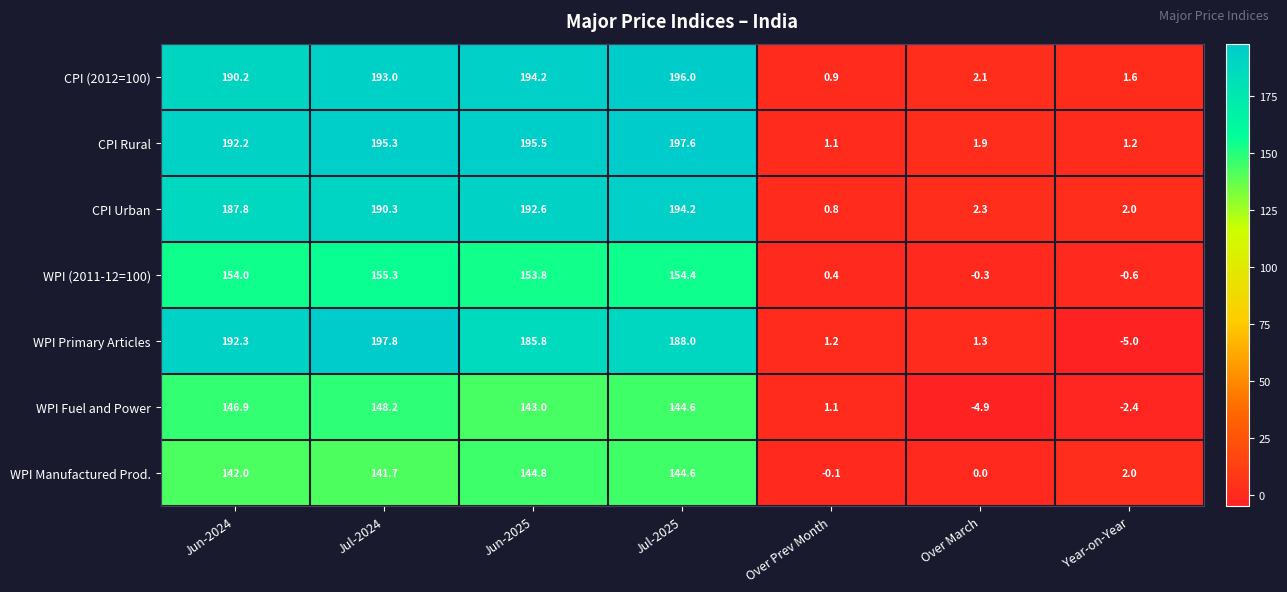

Where is CPI Rural nearest to the value 99?

Jun-2024